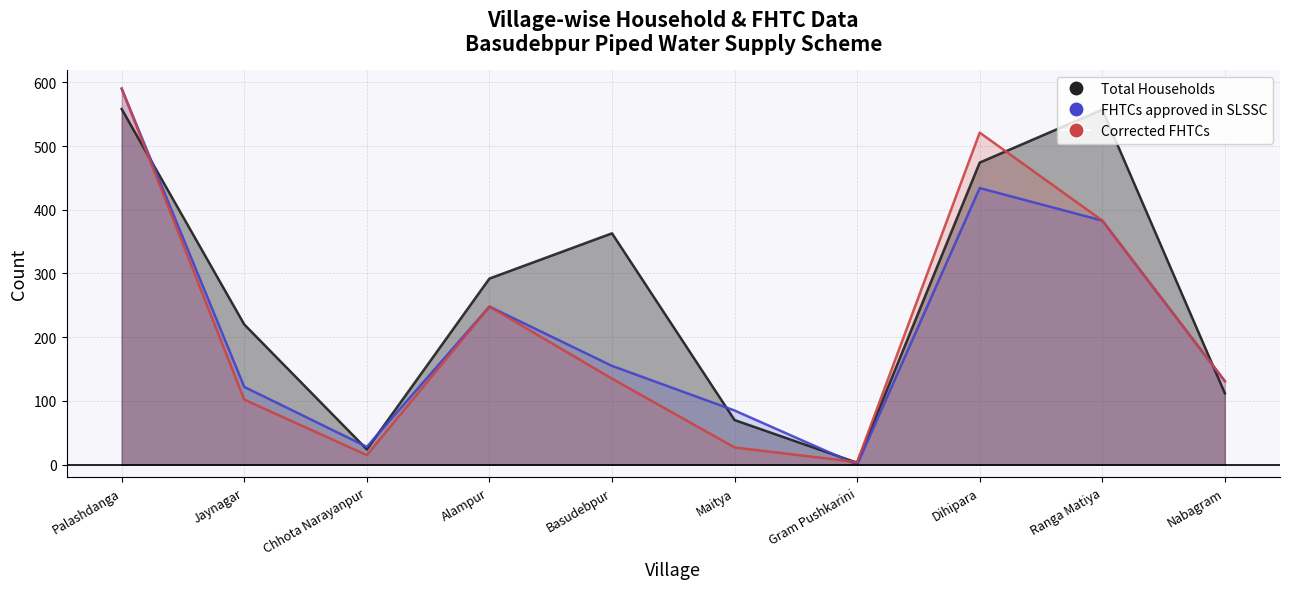

How many data points does each series have?

10